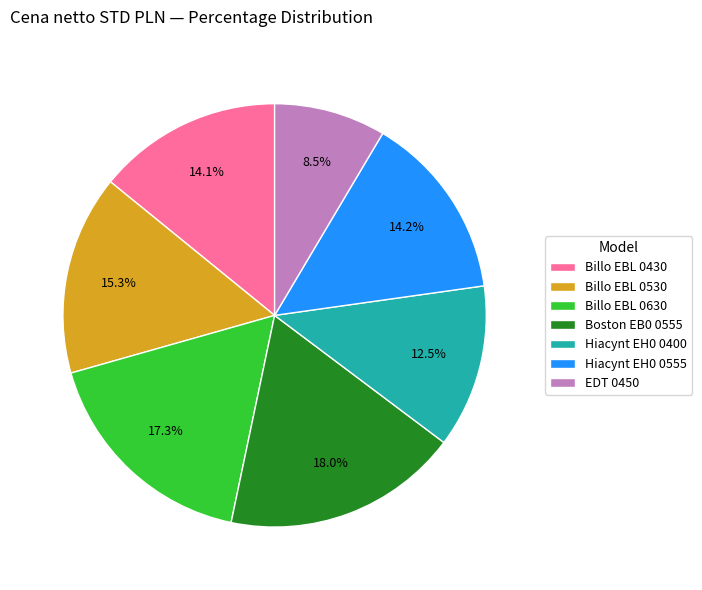

To the nearest percent, what is the average slice percentage?

14%